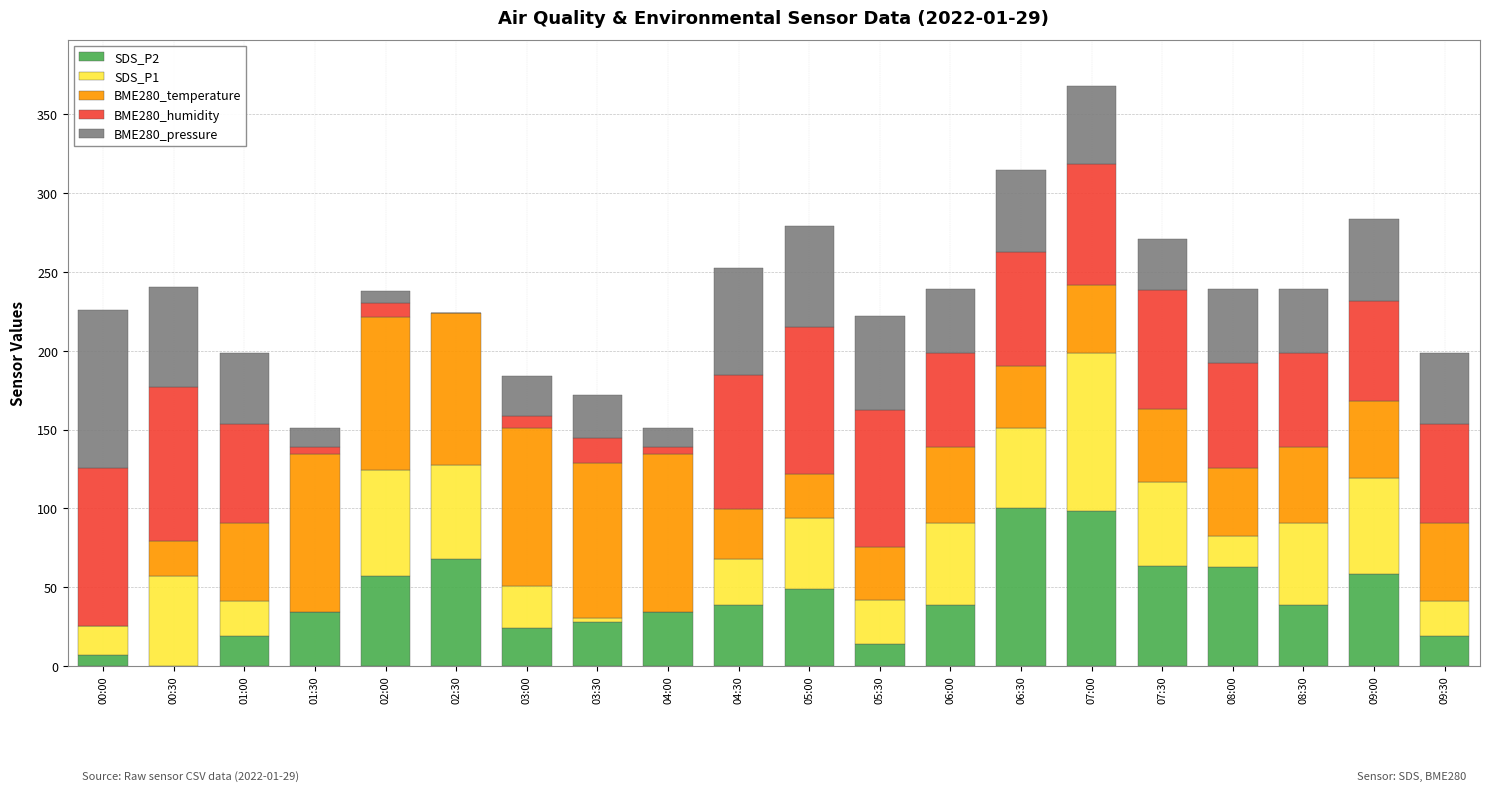

True or false: SDS_P2 has a value of 18.1 at 05:00.

False